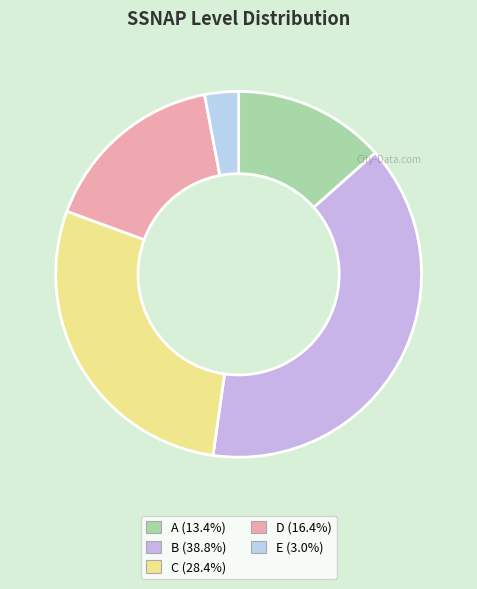

What is the smallest slice in the pie chart?

E